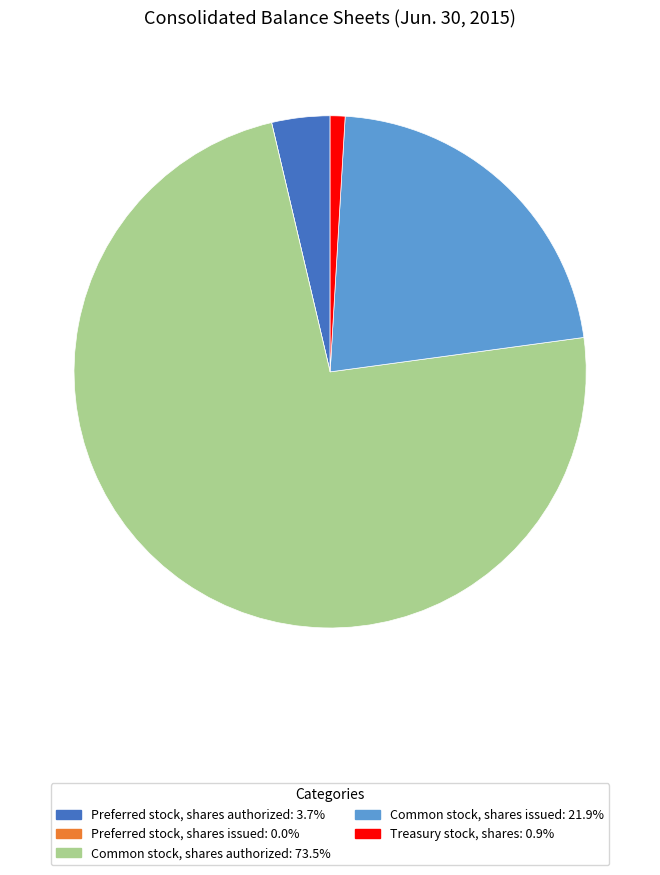

Approximately how many times larger is the value at Common stock, shares issued: 21.9% compared to Preferred stock, shares authorized: 3.7%?

6.0